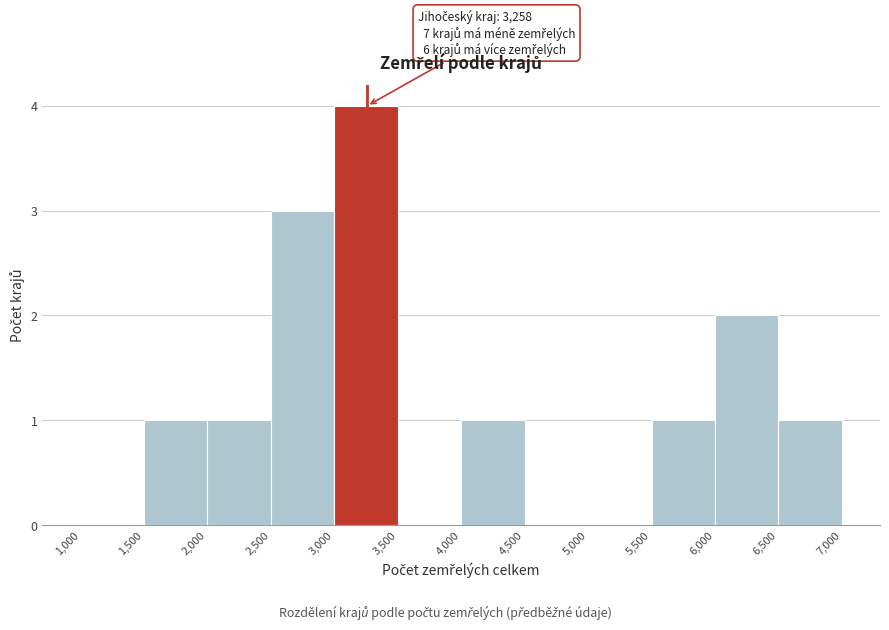

Which range on the x-axis has the tallest bar?

3,000 to 3,500